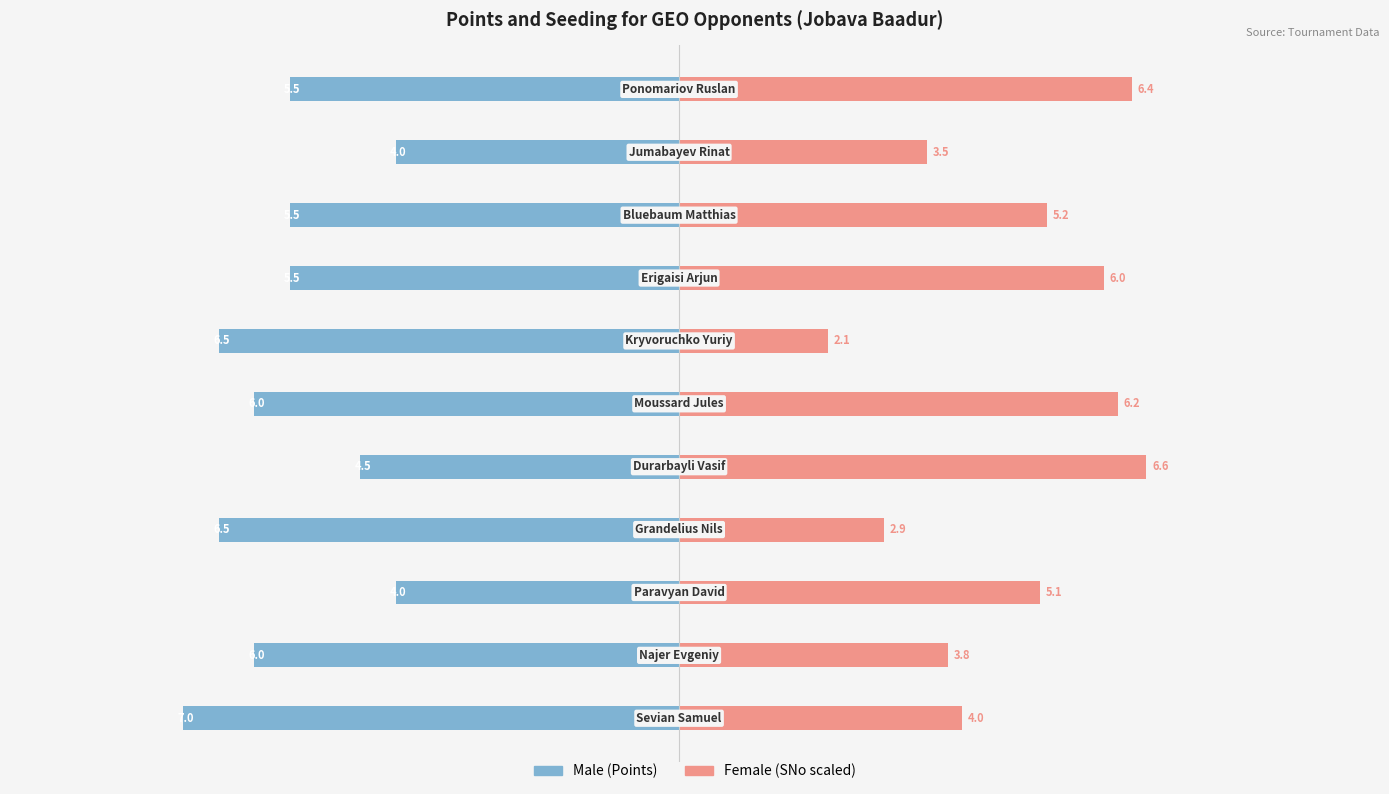

Rank the series at 5 from lowest to highest value.

Male, Female